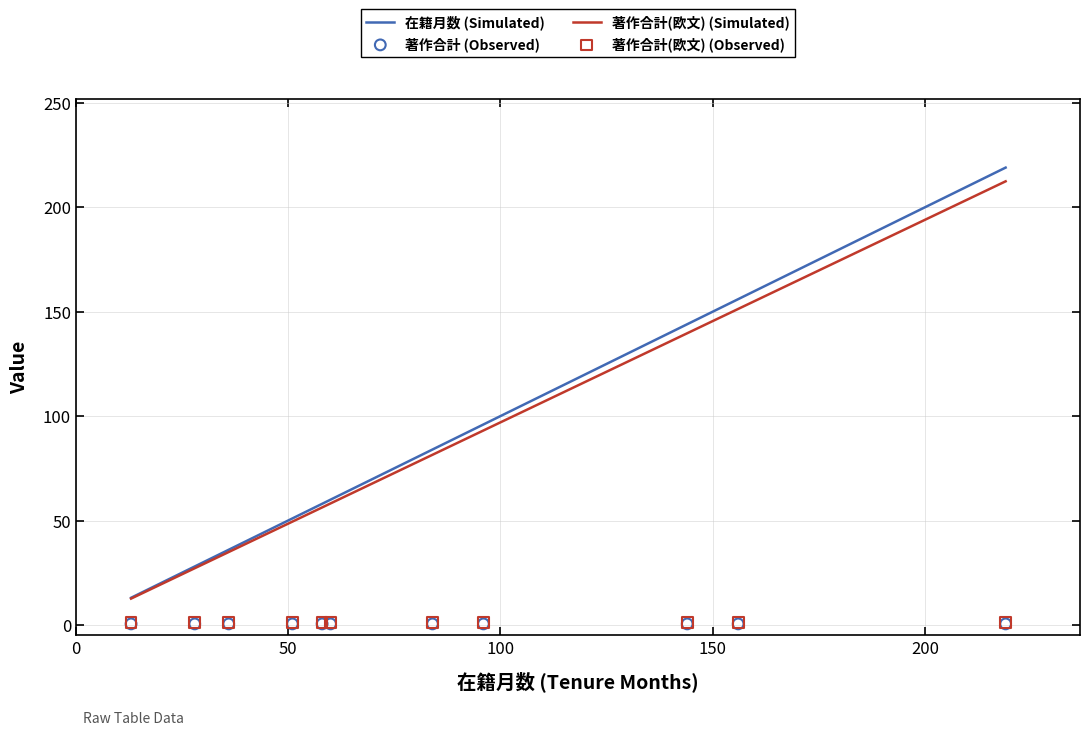

Which series has the largest Y range (max minus min)?

在籍月数 (Simulated)